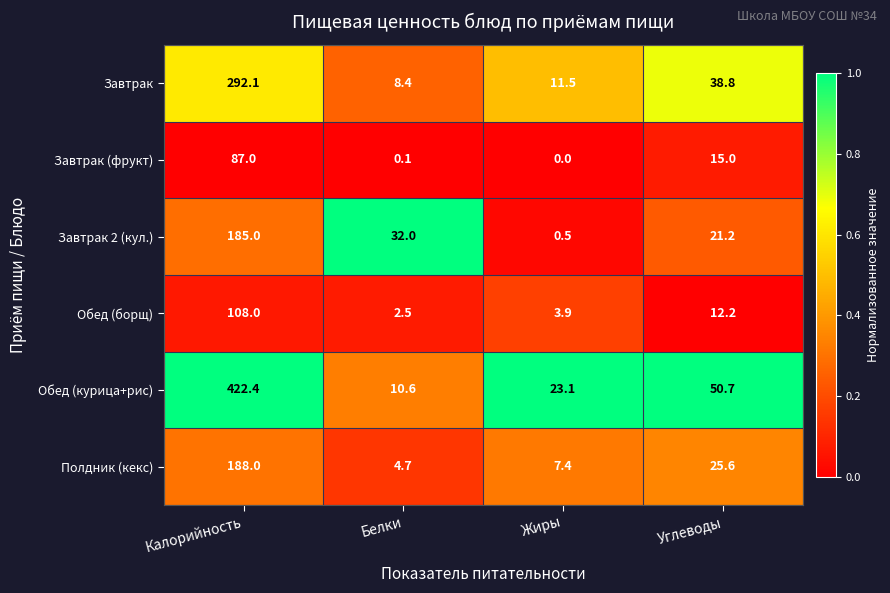

The Полдник (кекс) series shows 4.7 at Белки. True or false?

True